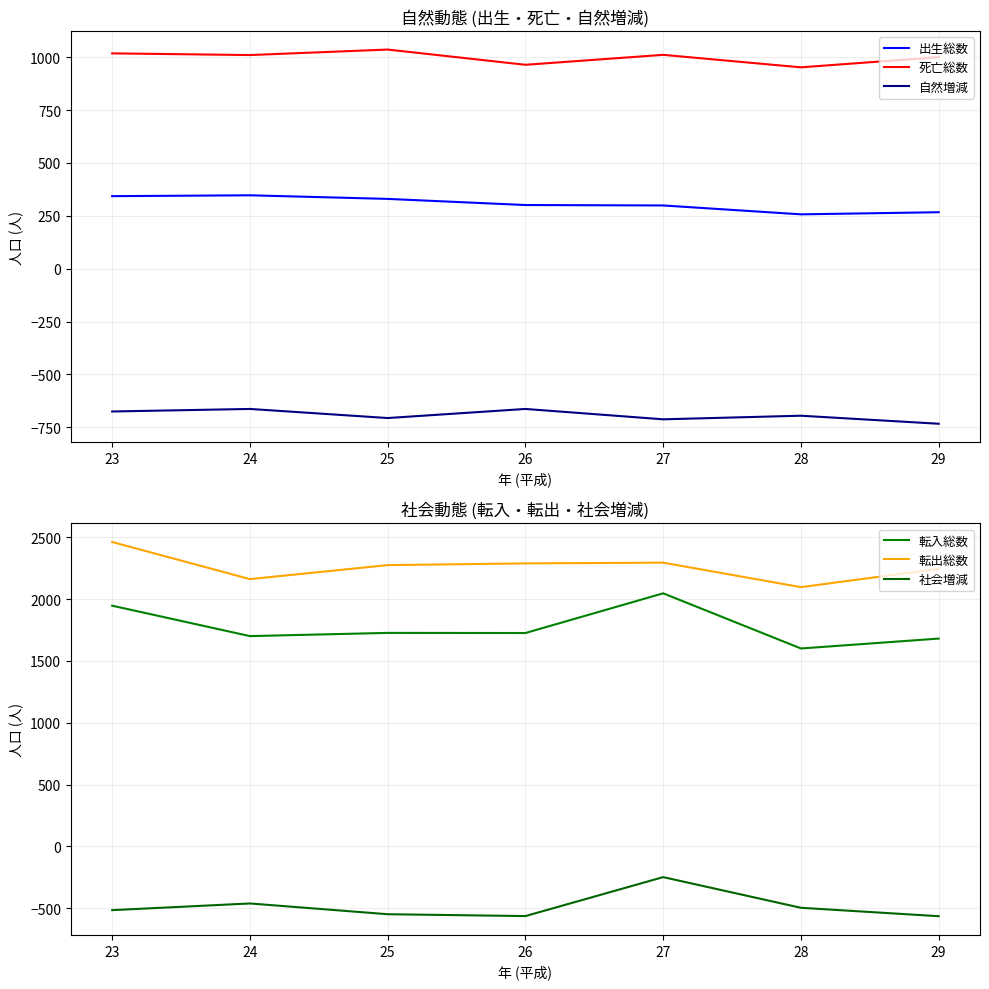

Where is the first local minimum for 転出総数?

24